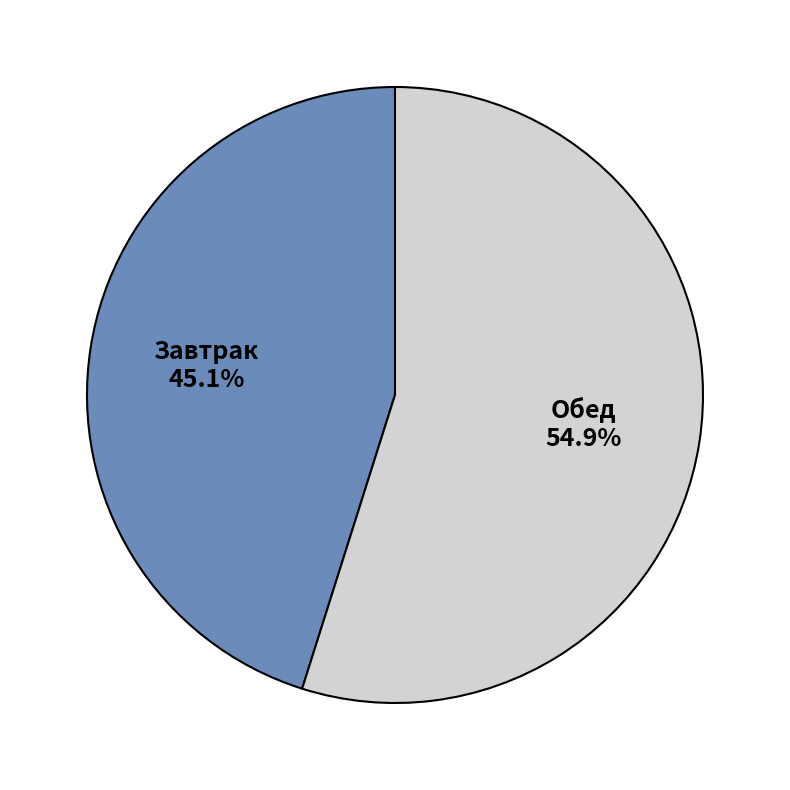

The Завтрак slice represents 45% of the pie. True or false?

True